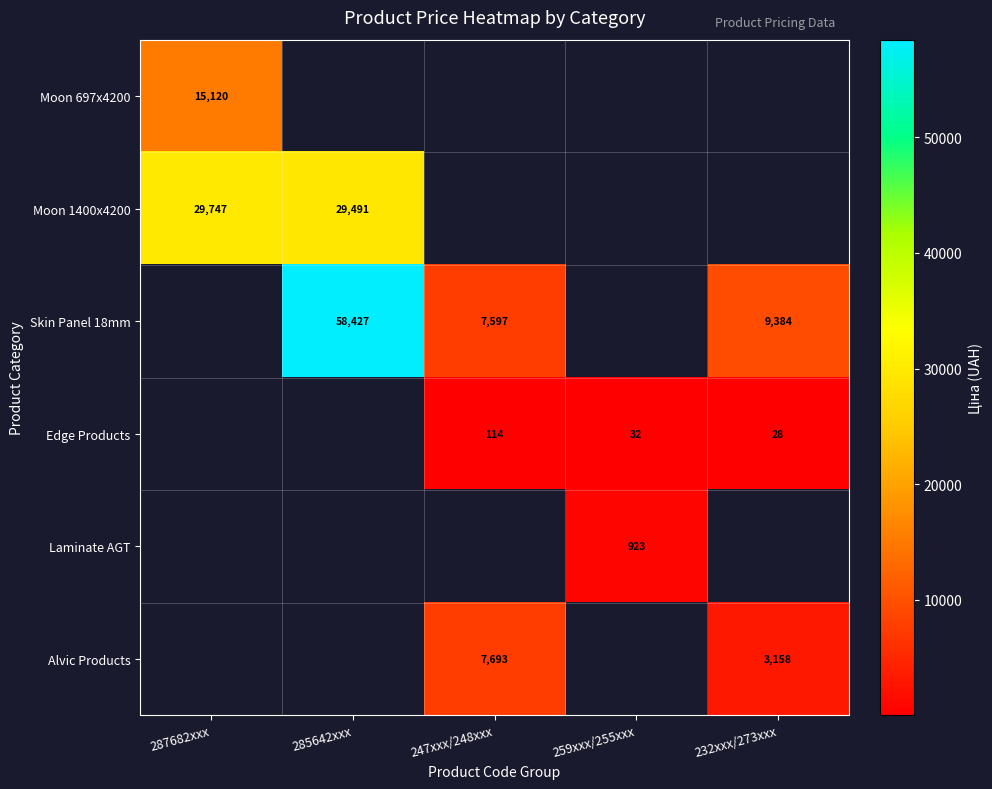

What is the difference between the highest and lowest values at 287682xxx?

14627.2